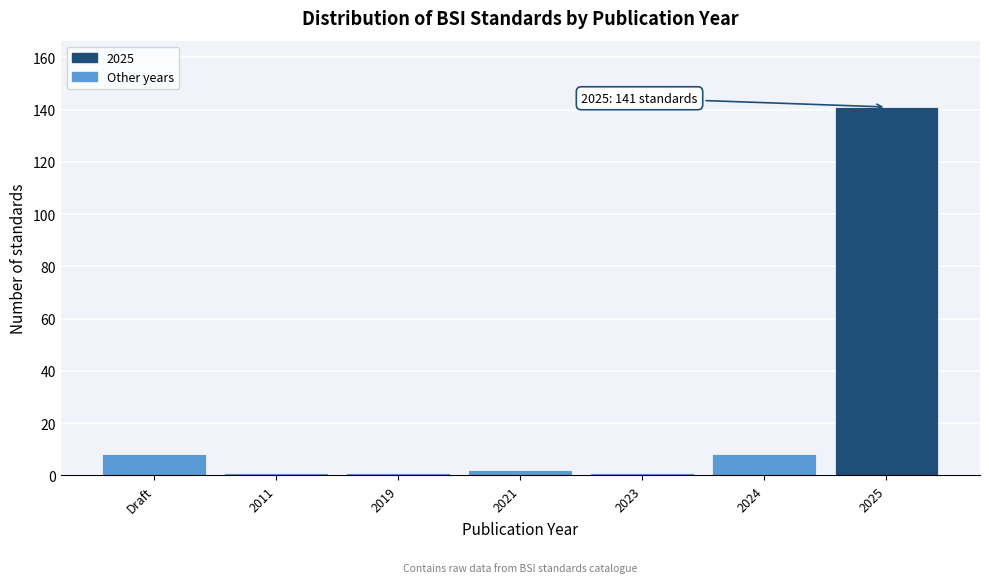

Reading right to left, extract all data points from this chart.

141	8	1	2	1	1	8